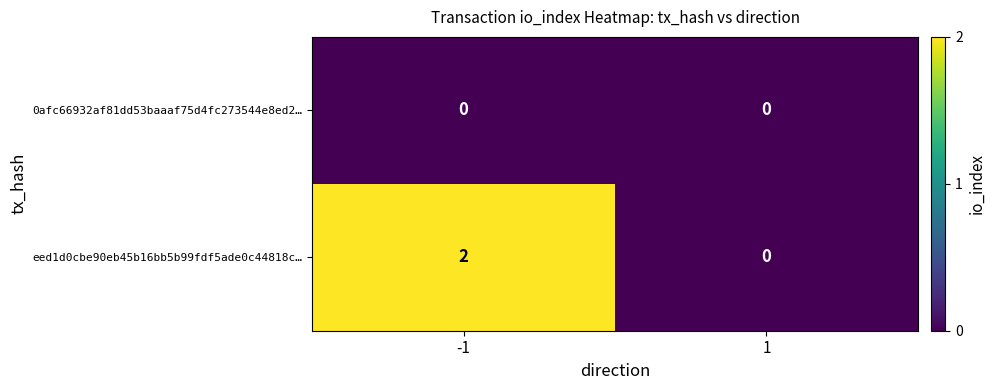

Is it true that eed1d0cbe90eb45b16bb5b99fdf5ade0c44818c… equals 2 at -1?

True